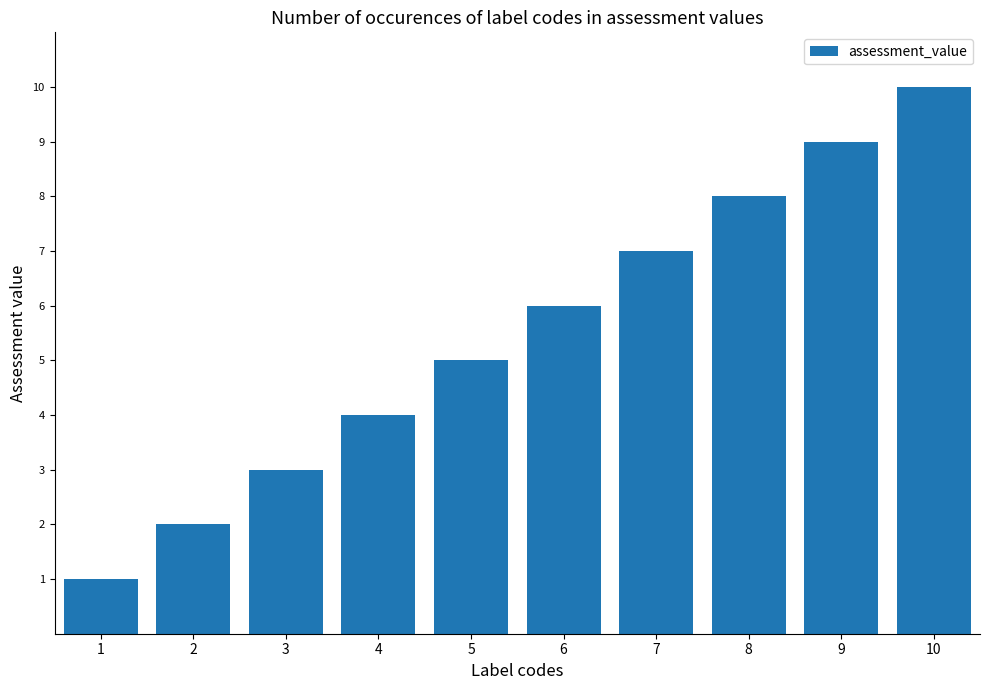

What is the change in value from 4 to 7?

+3